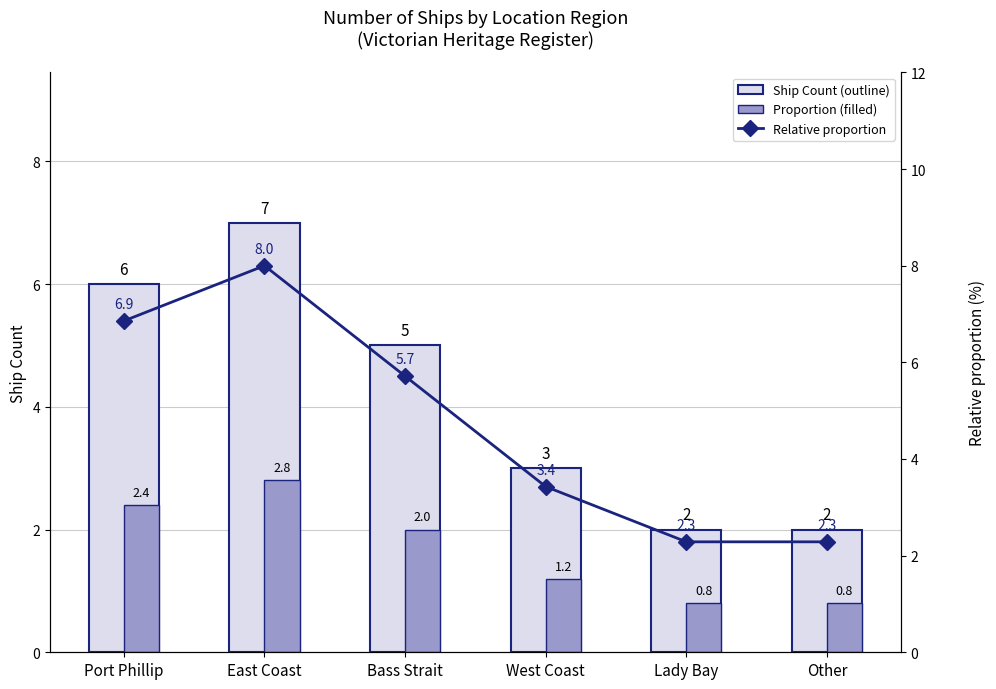

What is the sum of the Relative proportion values at Bass Strait and East Coast?

13.7